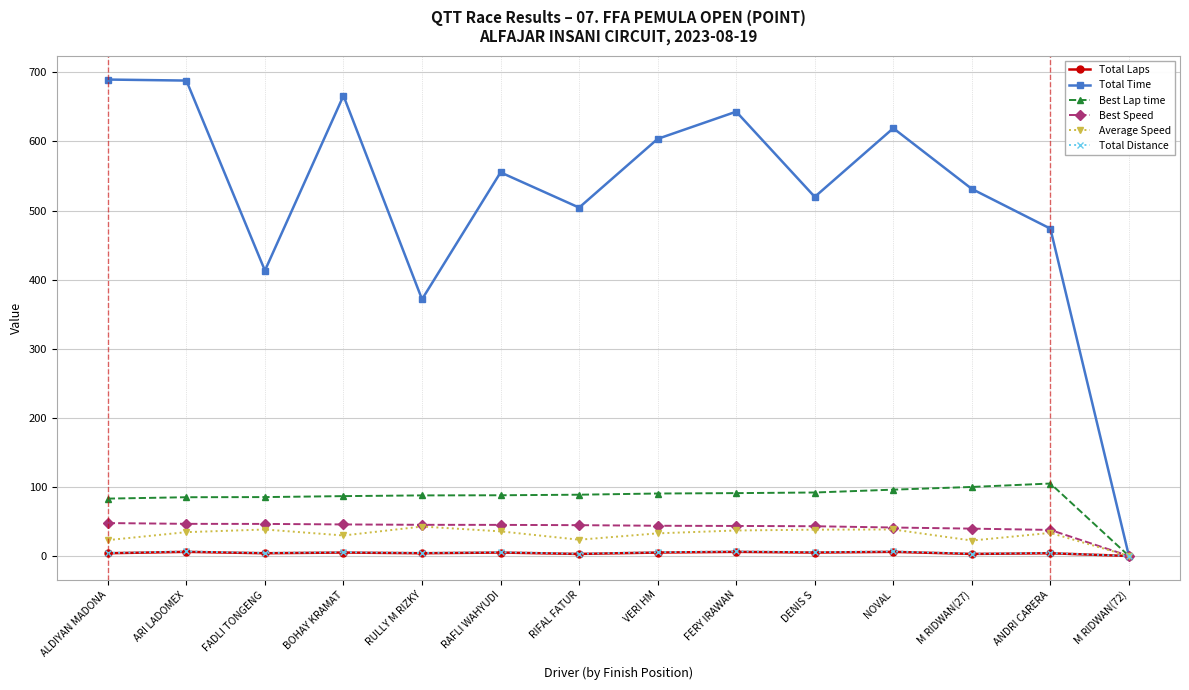

What is the label of the 10th point from the left?

DENIS S